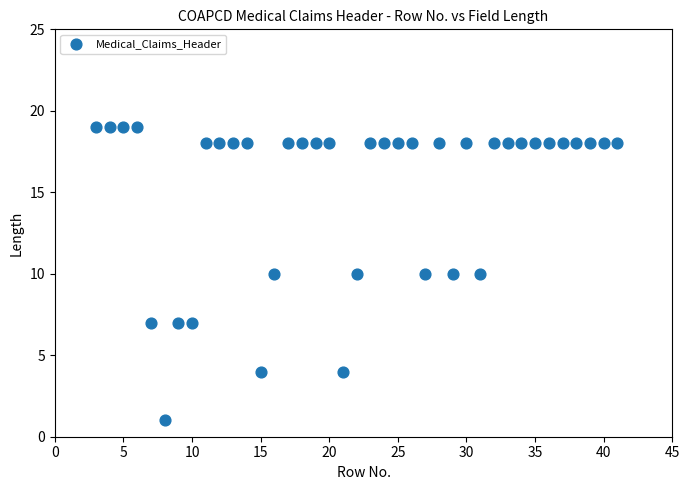

What is the range of X values (max minus min)?

38